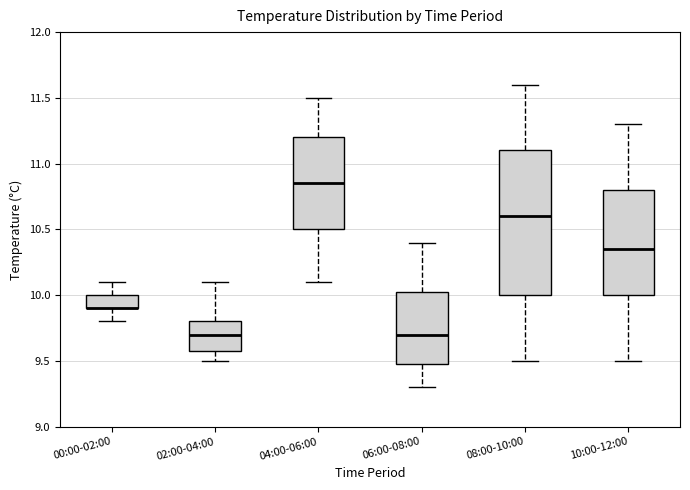

Reading left to right, read every box against the y-axis: the position of its median line, the range the box covers, and the ends of its whiskers. The values are not printed on the chart, so give them approximately, as read against the axis.

00:00-02:00: median 9.90 (drawn on the box's lower edge), box 9.90 to 10.00, whiskers 9.80 to 10.10
02:00-04:00: median 9.70, box 9.60 to 9.80, whiskers 9.50 to 10.10
04:00-06:00: median 10.85, box 10.50 to 11.20, whiskers 10.10 to 11.50
06:00-08:00: median 9.70, box 9.50 to 10.05, whiskers 9.30 to 10.40
08:00-10:00: median 10.60, box 10.00 to 11.10, whiskers 9.50 to 11.60
10:00-12:00: median 10.35, box 10.00 to 10.80, whiskers 9.50 to 11.30